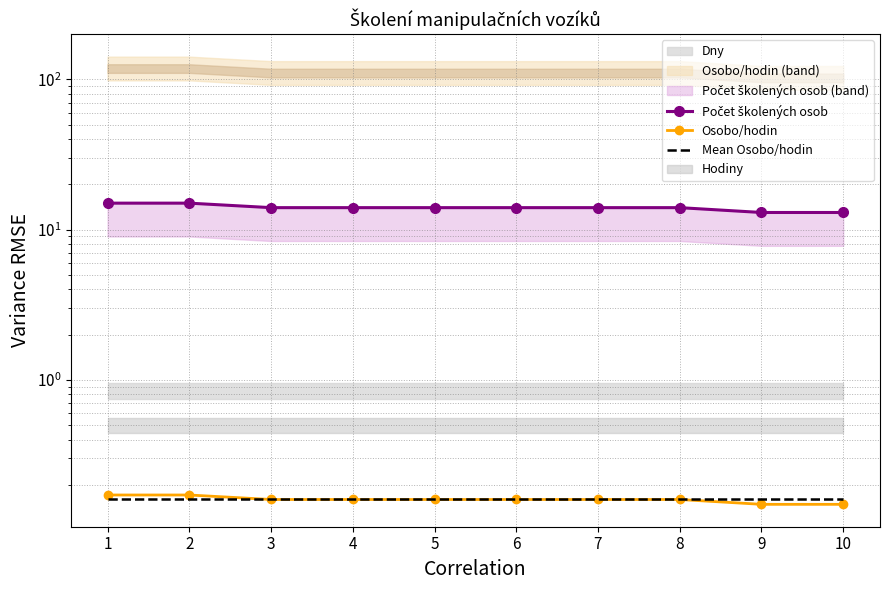

At which label is Mean Osobo/hodin closest to 0?

1